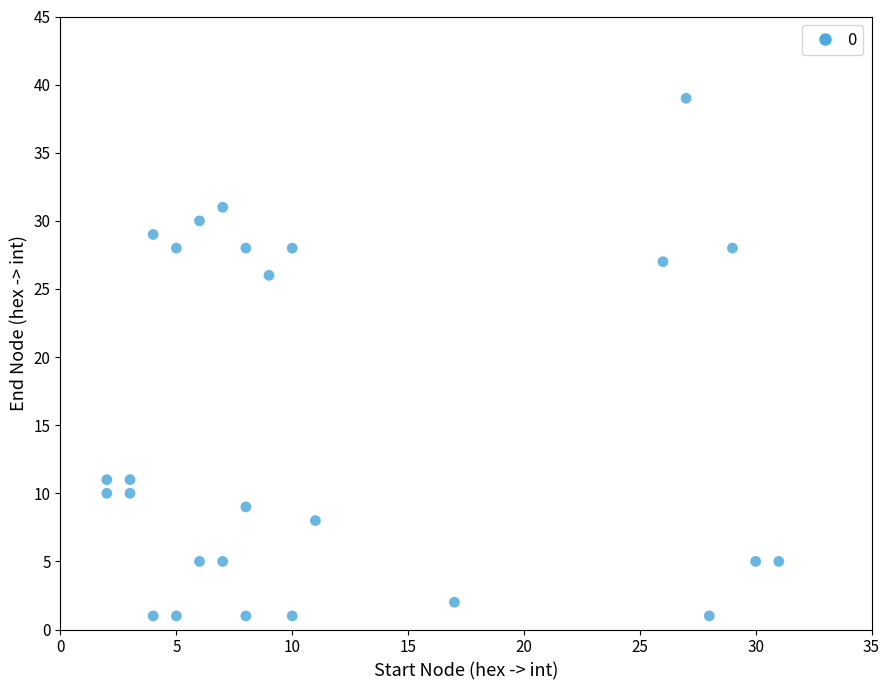

What is the range of X values (max minus min)?

29